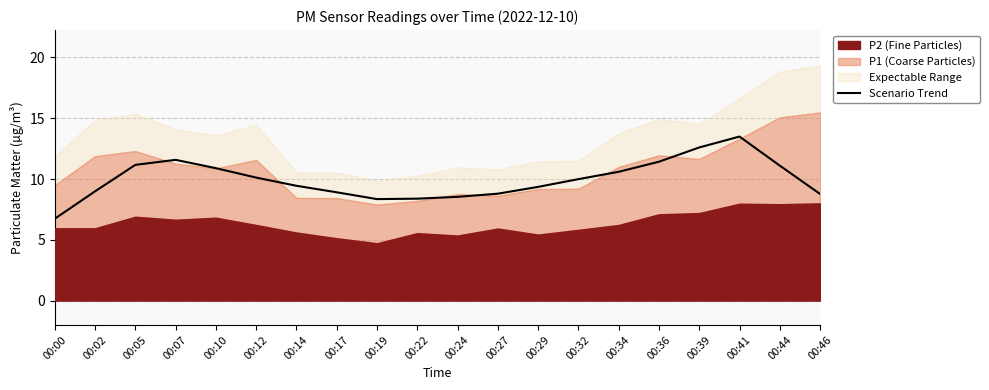

What is the change in value from 00:10 to 00:32?

-0.9